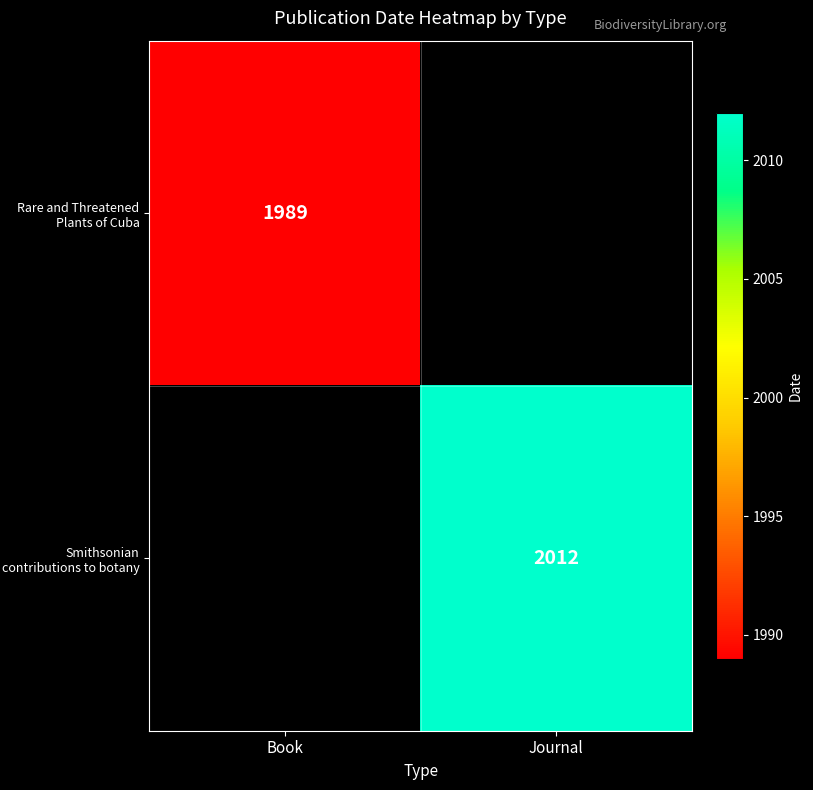

The value of Smithsonian contributions to botany at Journal is 2012. True or false?

True